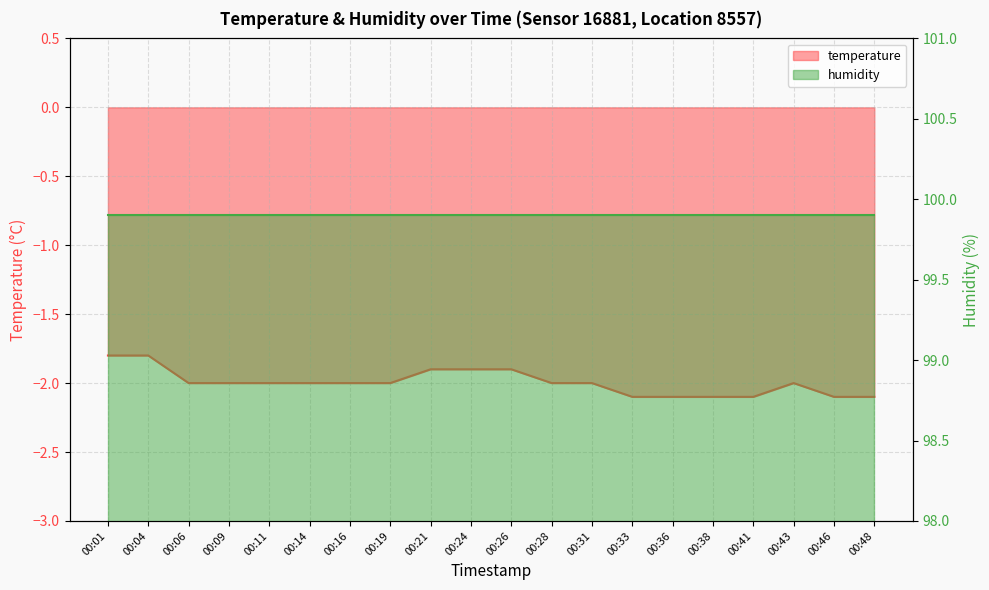

Reading left to right, transcribe all the data shown in this chart.

00:01=-1.8	00:04=-1.8	00:06=-2.0	00:09=-2.0	00:11=-2.0	00:14=-2.0	00:16=-2.0	00:19=-2.0	00:21=-1.9	00:24=-1.9	00:26=-1.9	00:28=-2.0	00:31=-2.0	00:33=-2.1	00:36=-2.1	00:38=-2.1	00:41=-2.1	00:43=-2.0	00:46=-2.1	00:48=-2.1